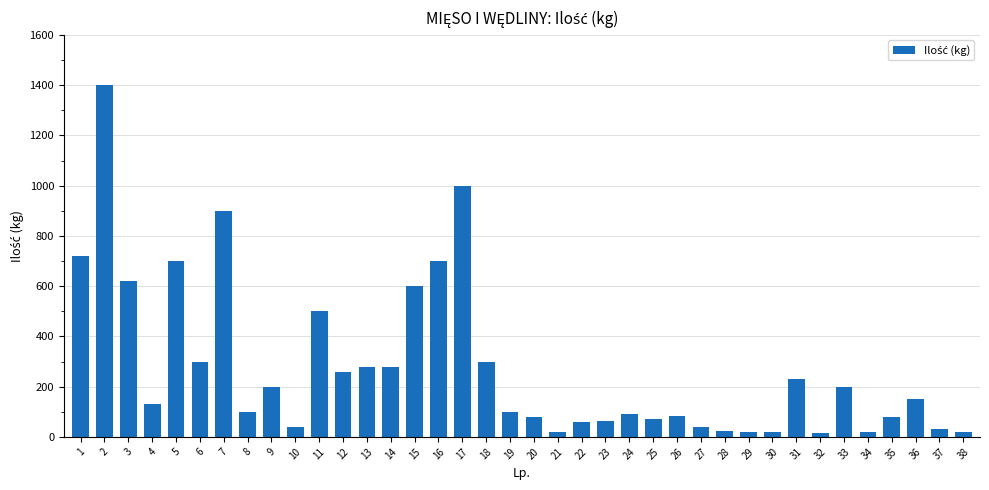

What is the sum of all values?

10452